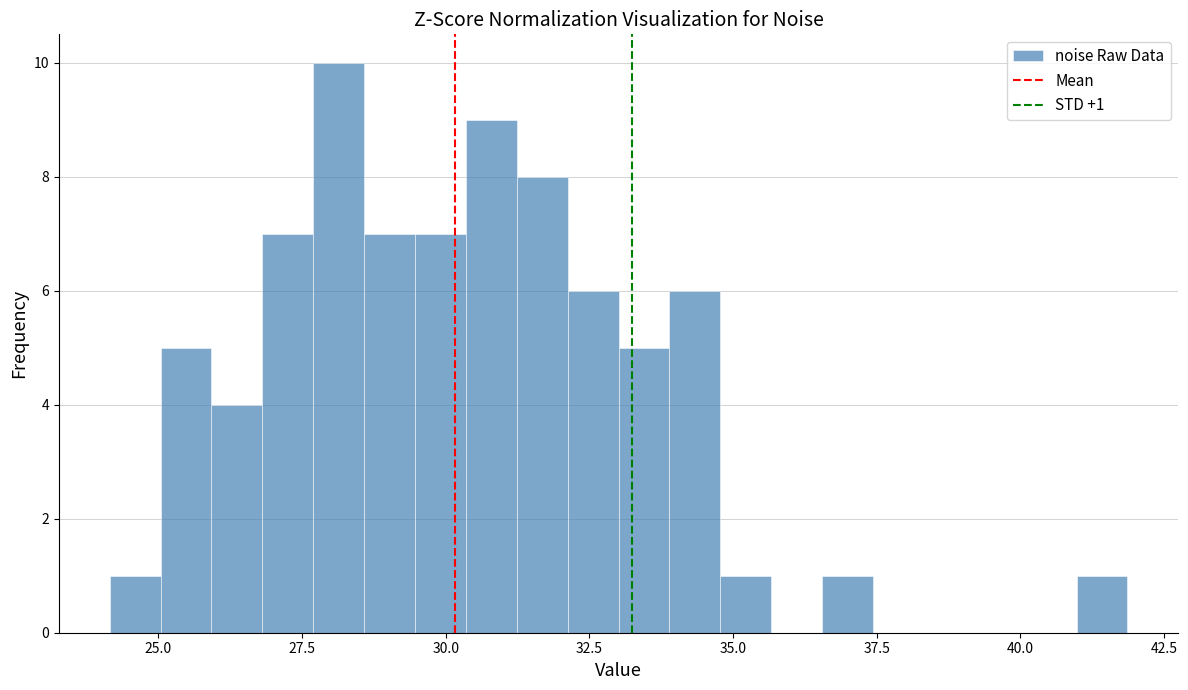

Read against the x-axis, roughly where is the centre of the tallest bar?

28.0